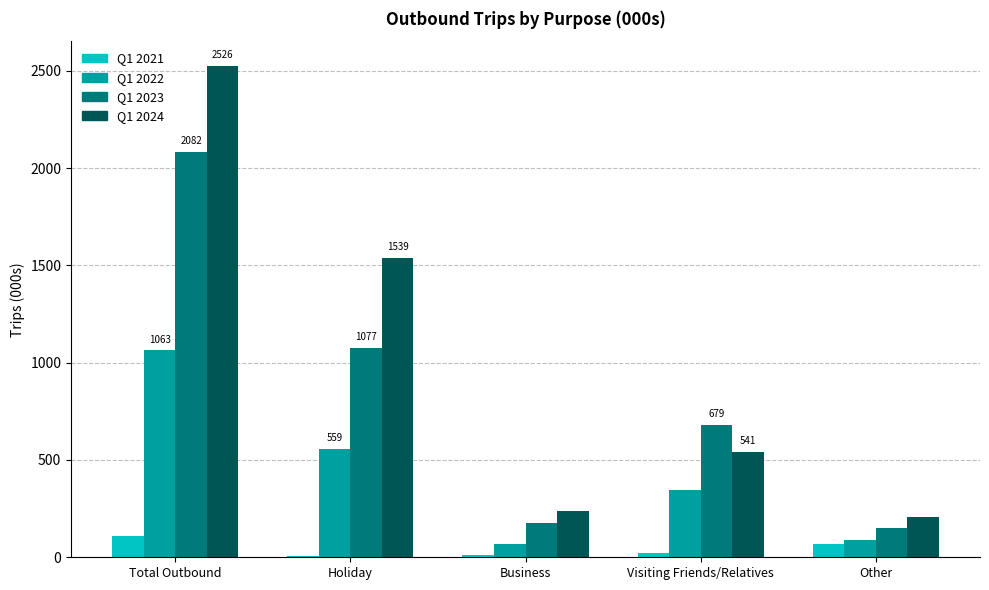

Is the value of Q1 2021 at Other greater than the value of Q1 2022 at Visiting Friends/Relatives?

No